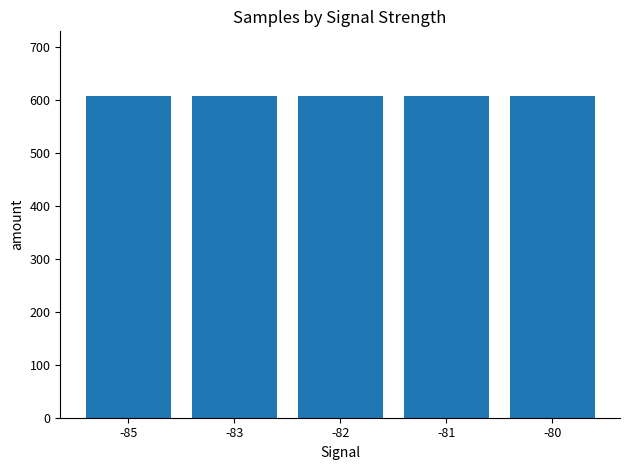

The value at -81 is 965.0. True or false?

False